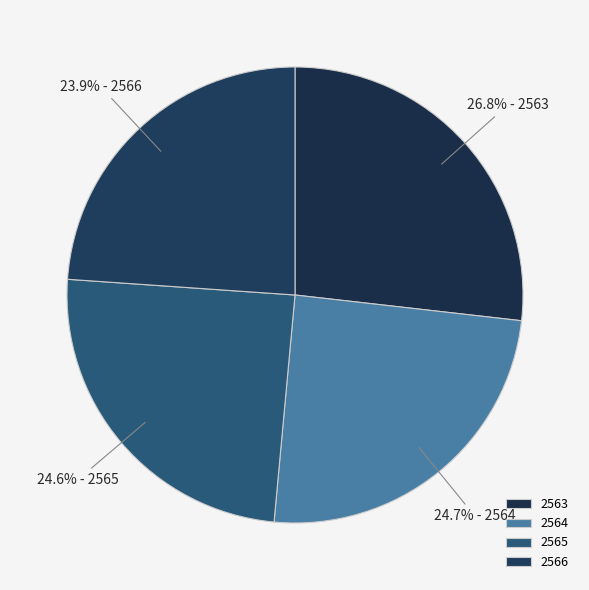

Does any single category account for the majority?

No